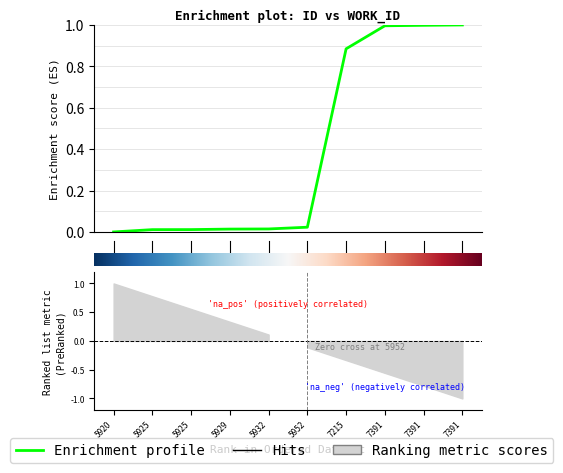

Which label corresponds to the smallest value in the chart?

5920